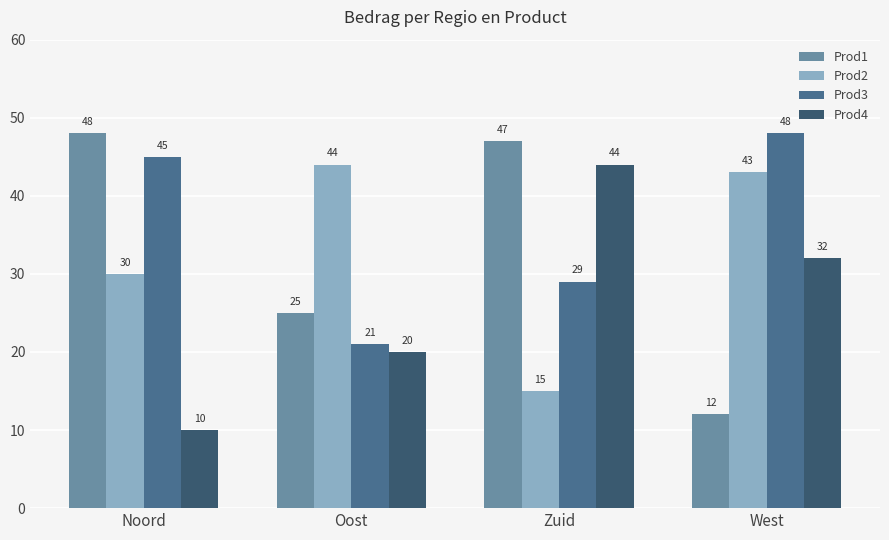

What is the greatest value displayed?

48